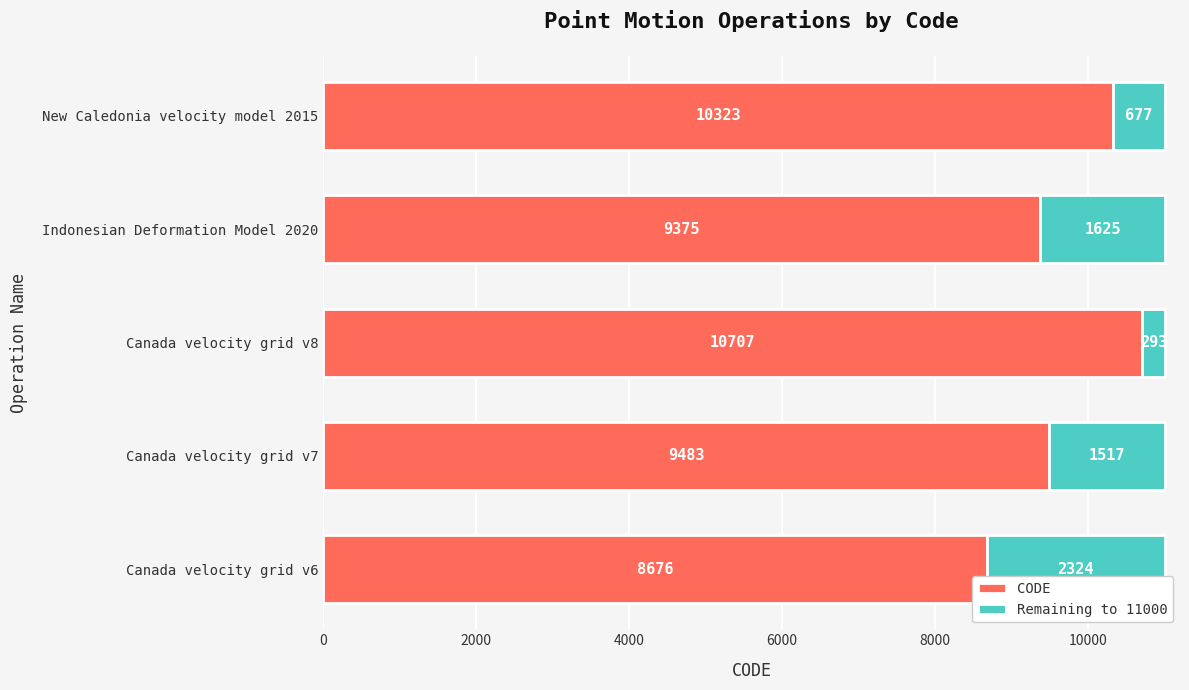

What is the difference between the CODE values at Indonesian Deformation Model 2020 and Canada velocity grid v8?

1332